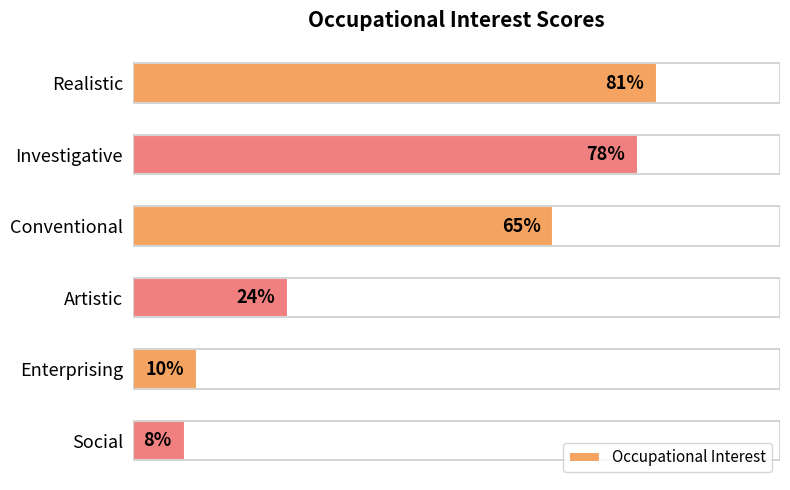

Are the bars horizontal?

Yes